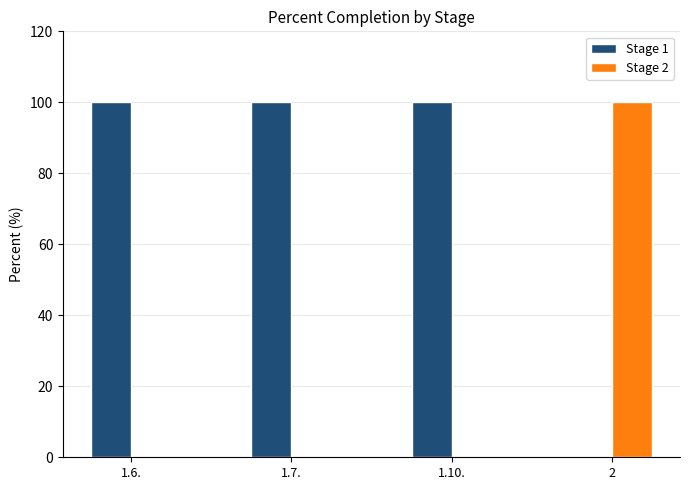

What are all the series names shown in the legend?

Stage 1, Stage 2